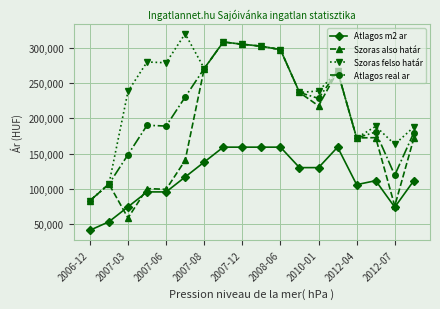

True or false: Szoras also határ has more than 0 points higher than both neighbors.

True